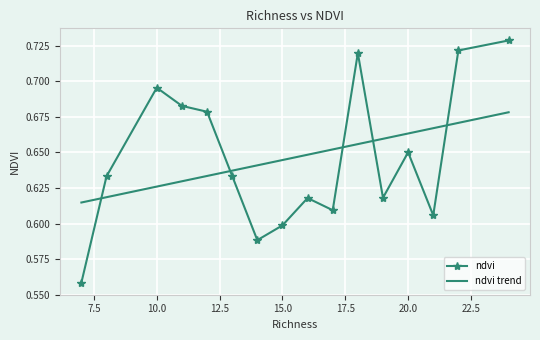

Rank the series by their maximum value, from lowest to highest.

ndvi trend, ndvi